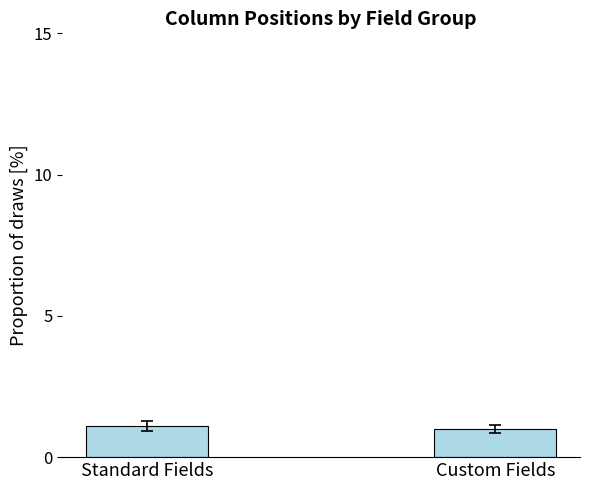

Reading left to right, transcribe all the data shown in this chart.

1.1	1.0